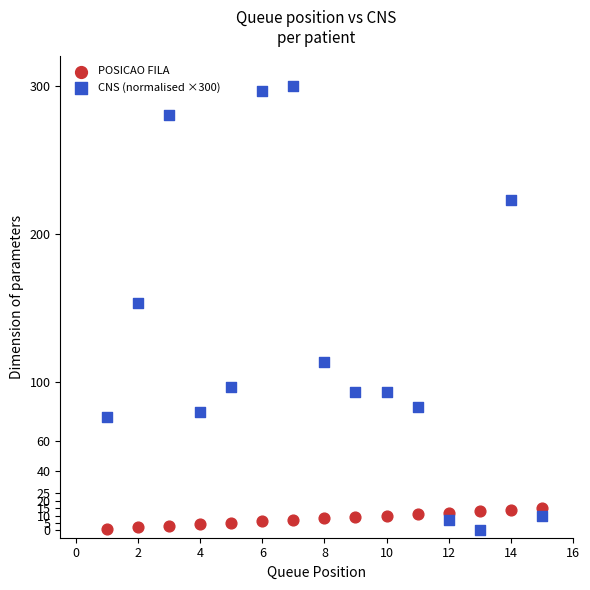

Which series has the widest spread of Y values?

CNS (normalised ×300)